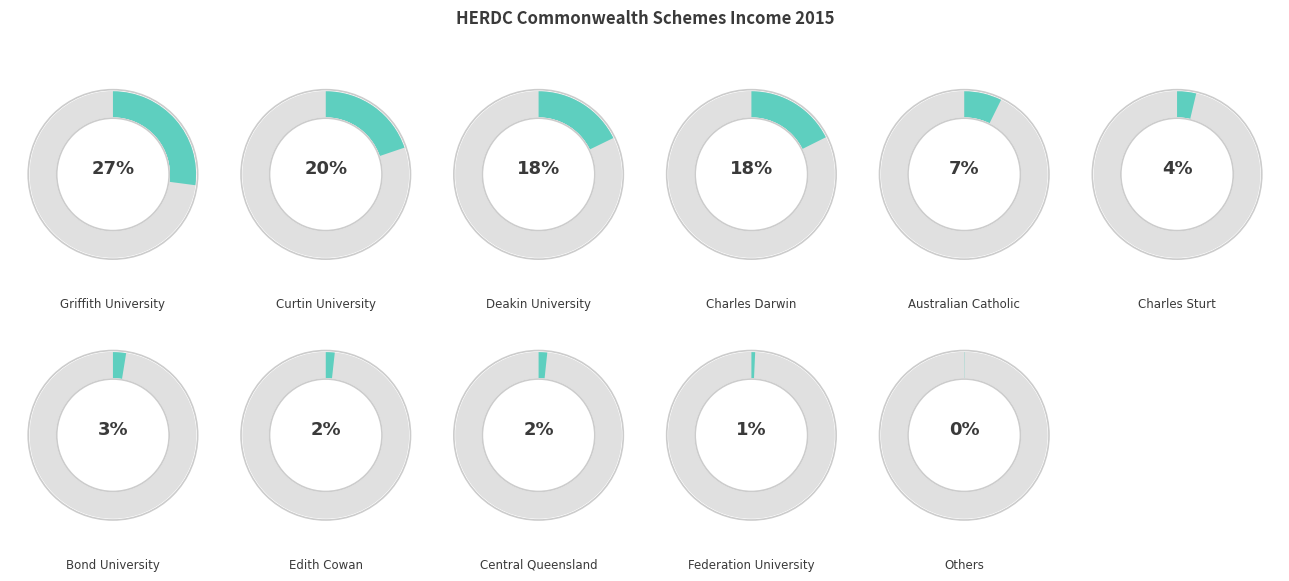

To the nearest percent, what portion does Charles Darwin University represent?

18%